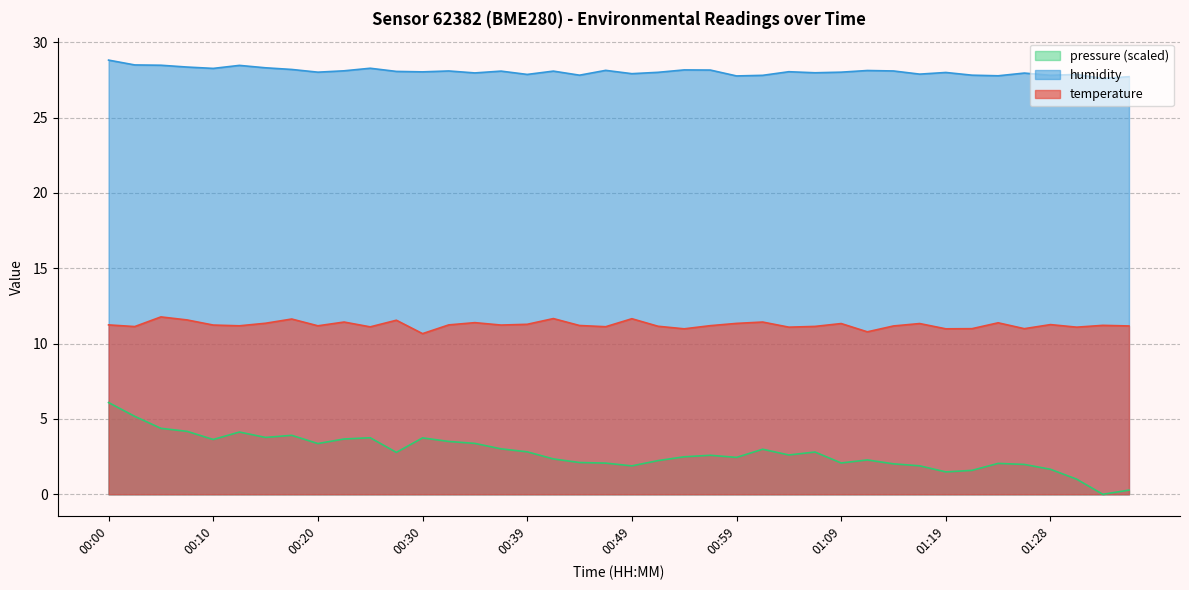

Which series has the largest total across all categories?

humidity